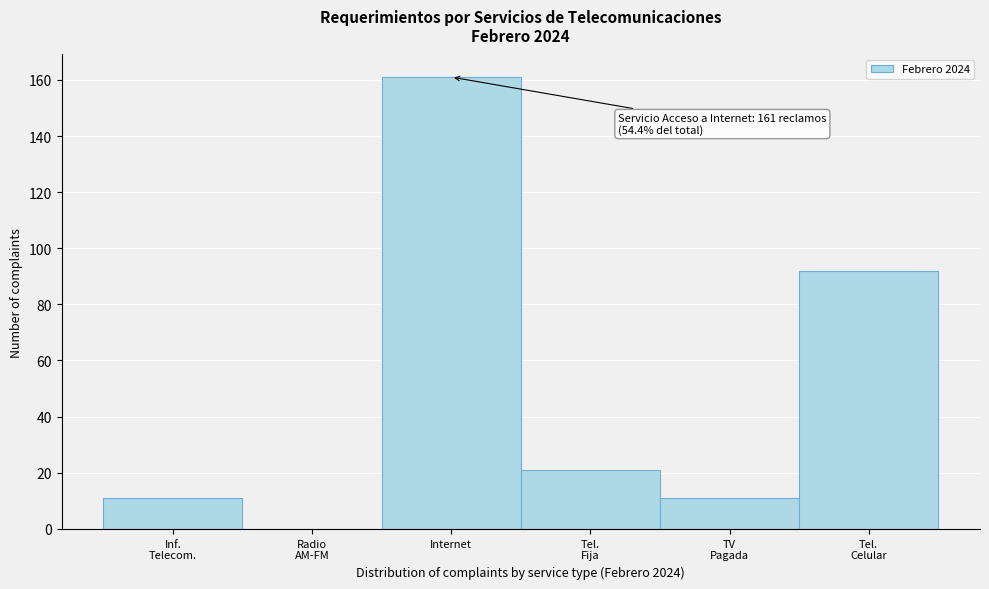

What is the greatest value displayed?

161